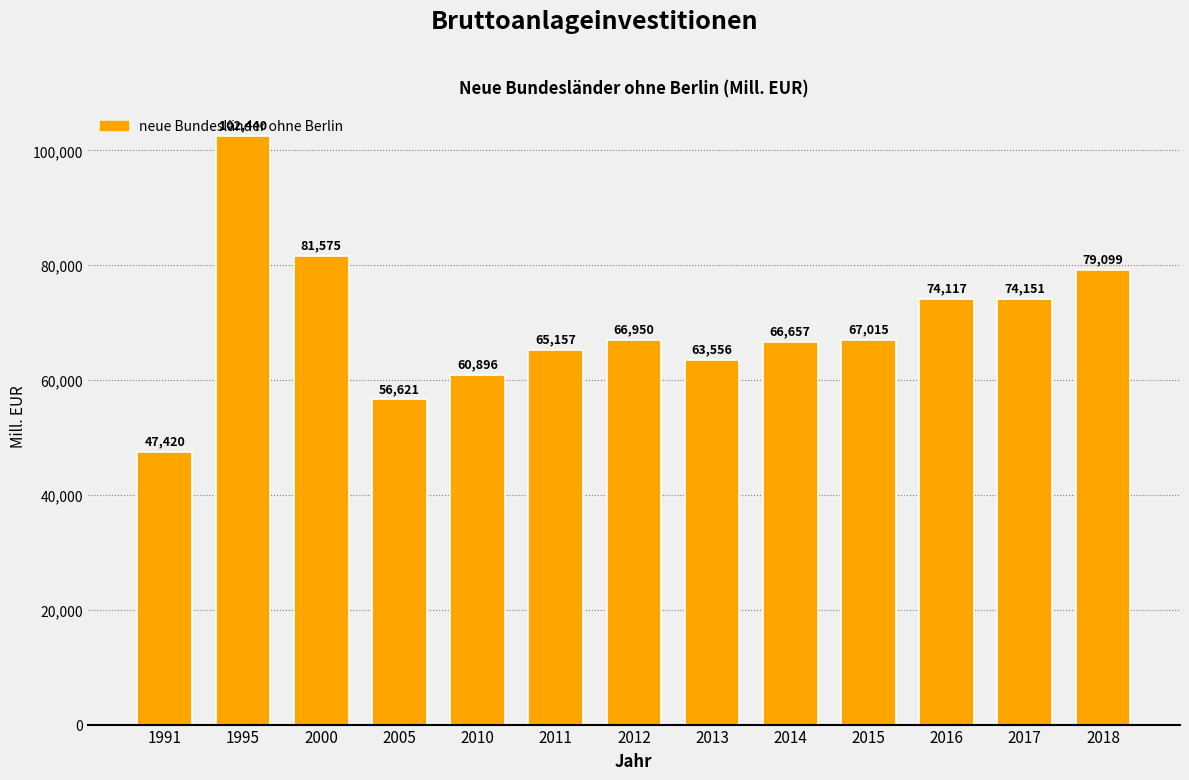

What is the average value?

69666